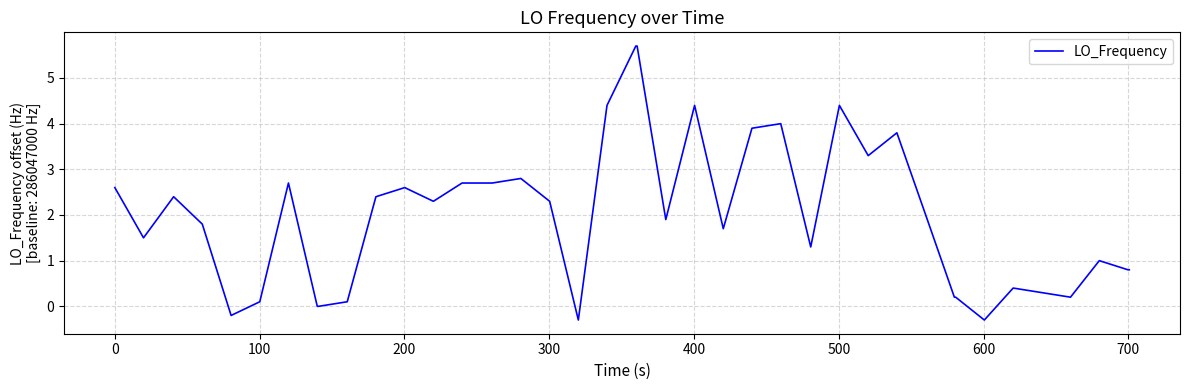

What is the difference between the maximum and minimum values?

6.0